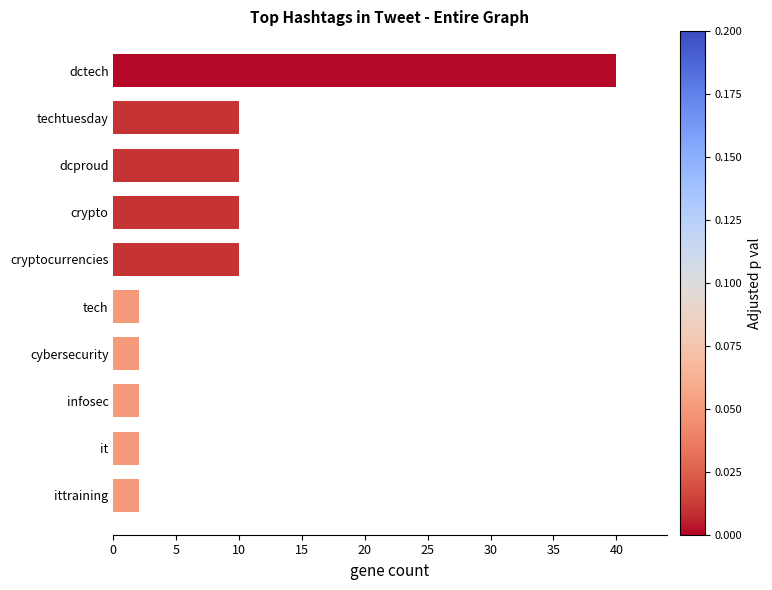

What is the change in value from cybersecurity to dcproud?

+8